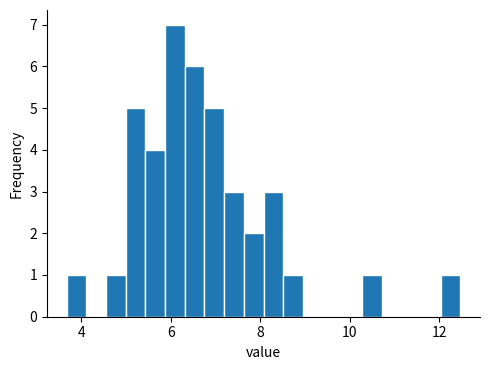

Read against the x-axis, roughly where is the centre of the tallest bar?

6.0